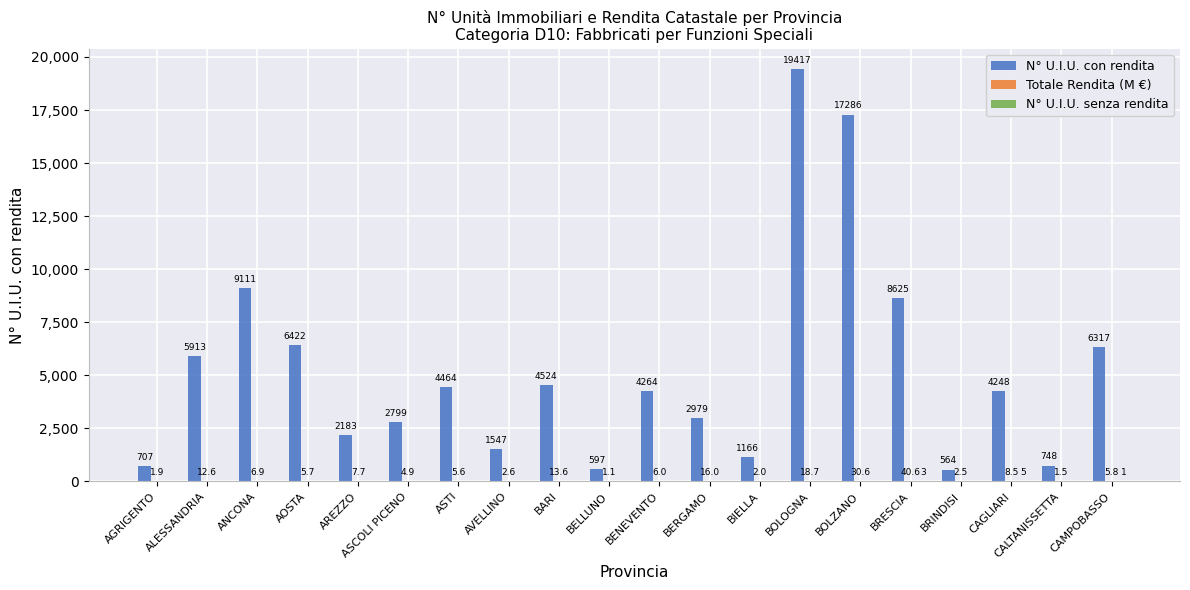

What is the greatest value displayed?

19417.0